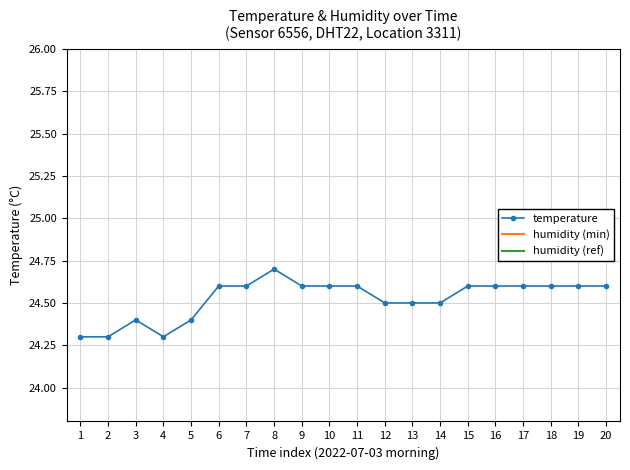

How many lines are shown in the chart?

3